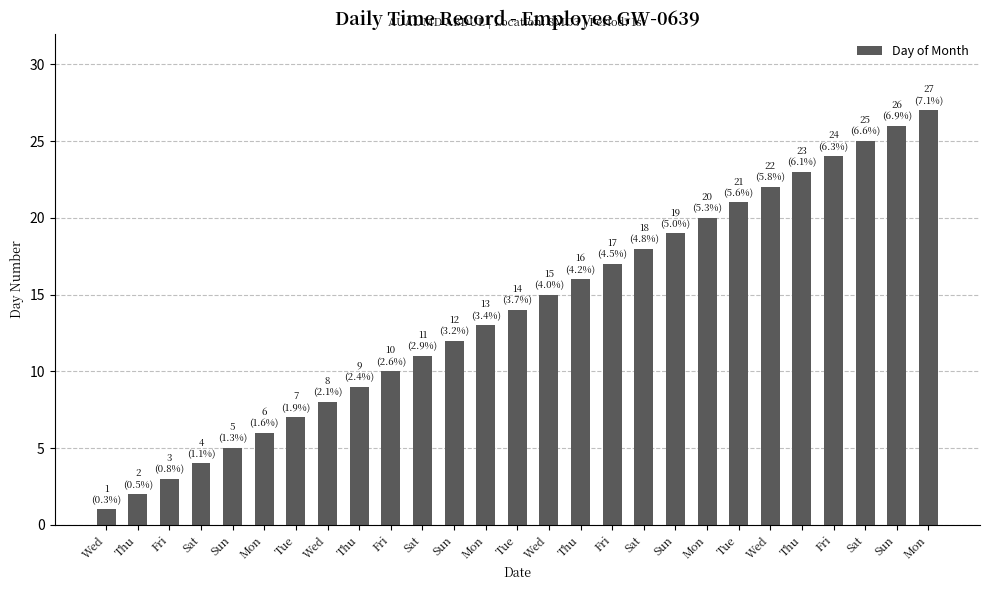

Is it true that the value at Sun is 19?

False